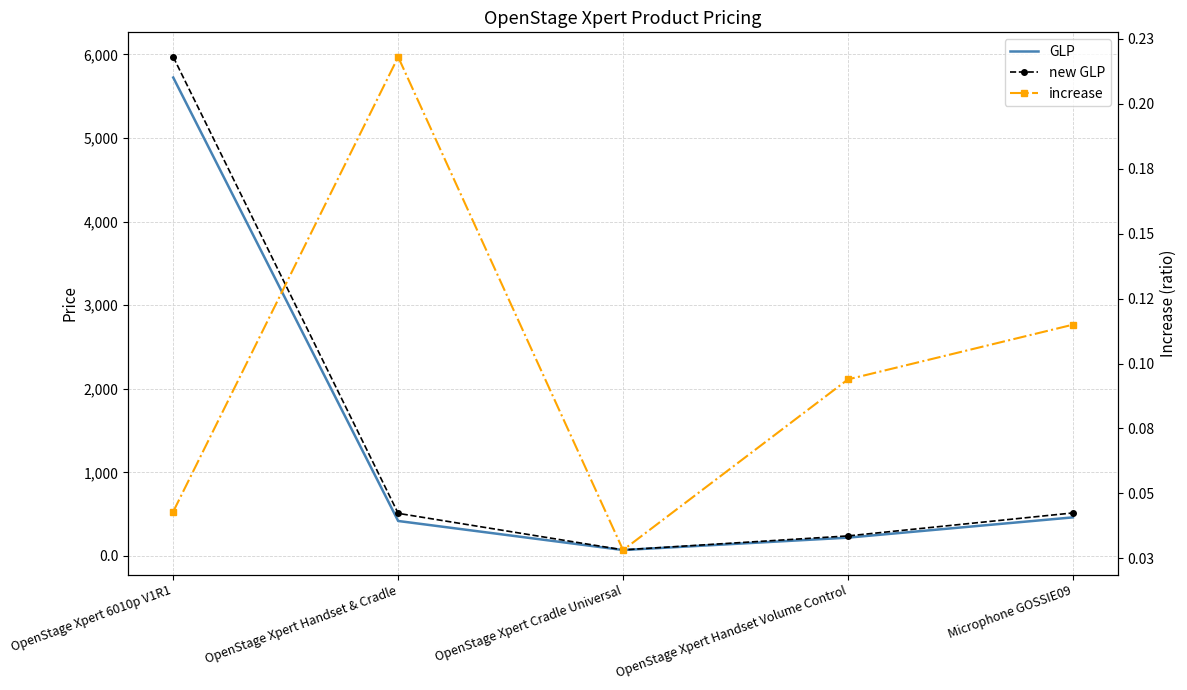

Is it true that increase equals 0.0 at OpenStage Xpert 6010p V1R1?

False